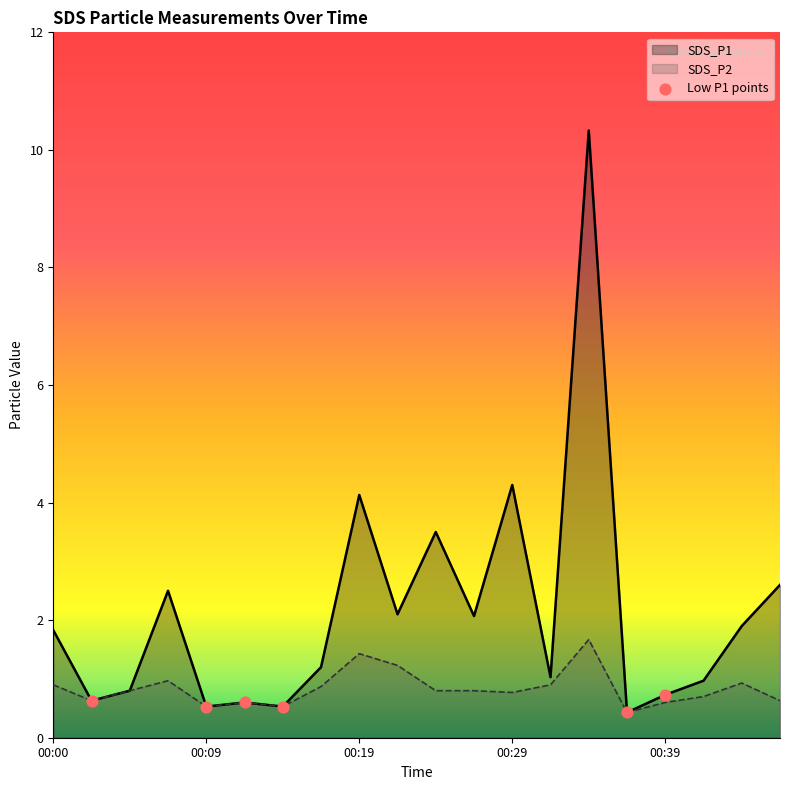

Which series has the largest total across all categories?

SDS_P1